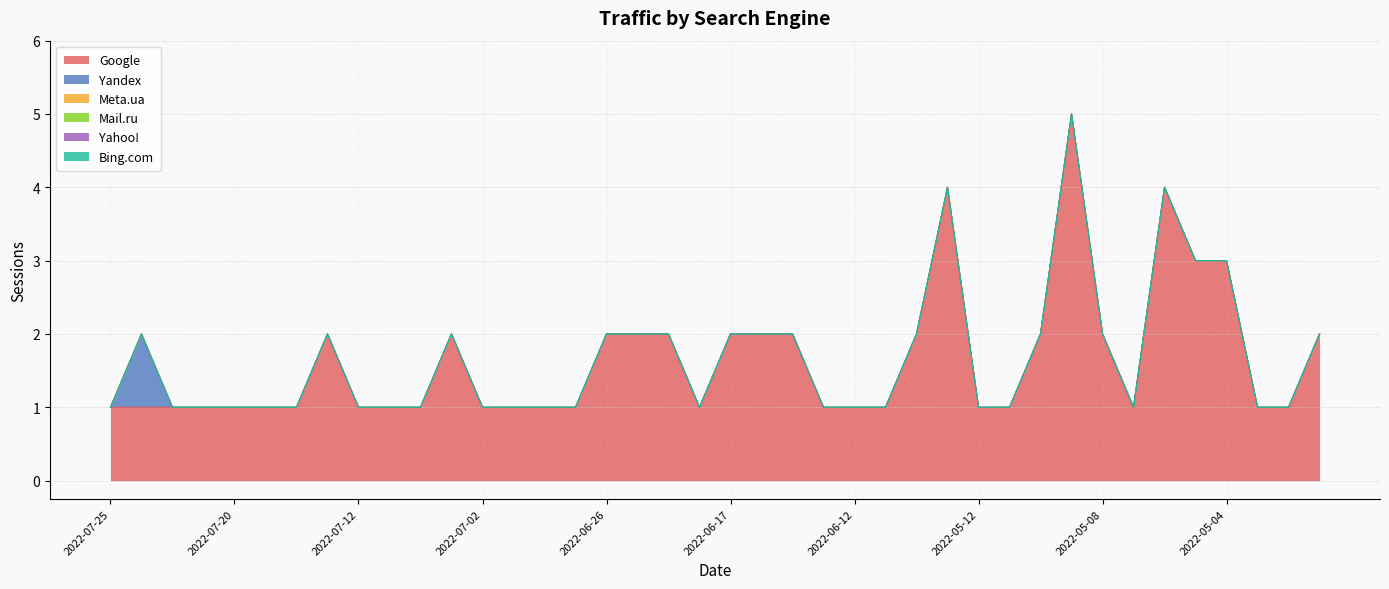

Reading left to right, list all the values displayed in this chart.

Google: 1	1	1	1	1	1	1	2	1	1	1	2	1	1	1	1	2	2	2	1	2	2	2	1	1	1	2	4	1	1	2	5	2	1	4	3	3	1	1	2
Yandex: 0	1	0	0	0	0	0	0	0	0	0	0	0	0	0	0	0	0	0	0	0	0	0	0	0	0	0	0	0	0	0	0	0	0	0	0	0	0	0	0
Meta.ua: 0	0	0	0	0	0	0	0	0	0	0	0	0	0	0	0	0	0	0	0	0	0	0	0	0	0	0	0	0	0	0	0	0	0	0	0	0	0	0	0
Mail.ru: 0	0	0	0	0	0	0	0	0	0	0	0	0	0	0	0	0	0	0	0	0	0	0	0	0	0	0	0	0	0	0	0	0	0	0	0	0	0	0	0
Yahoo!: 0	0	0	0	0	0	0	0	0	0	0	0	0	0	0	0	0	0	0	0	0	0	0	0	0	0	0	0	0	0	0	0	0	0	0	0	0	0	0	0
Bing.com: 0	0	0	0	0	0	0	0	0	0	0	0	0	0	0	0	0	0	0	0	0	0	0	0	0	0	0	0	0	0	0	0	0	0	0	0	0	0	0	0